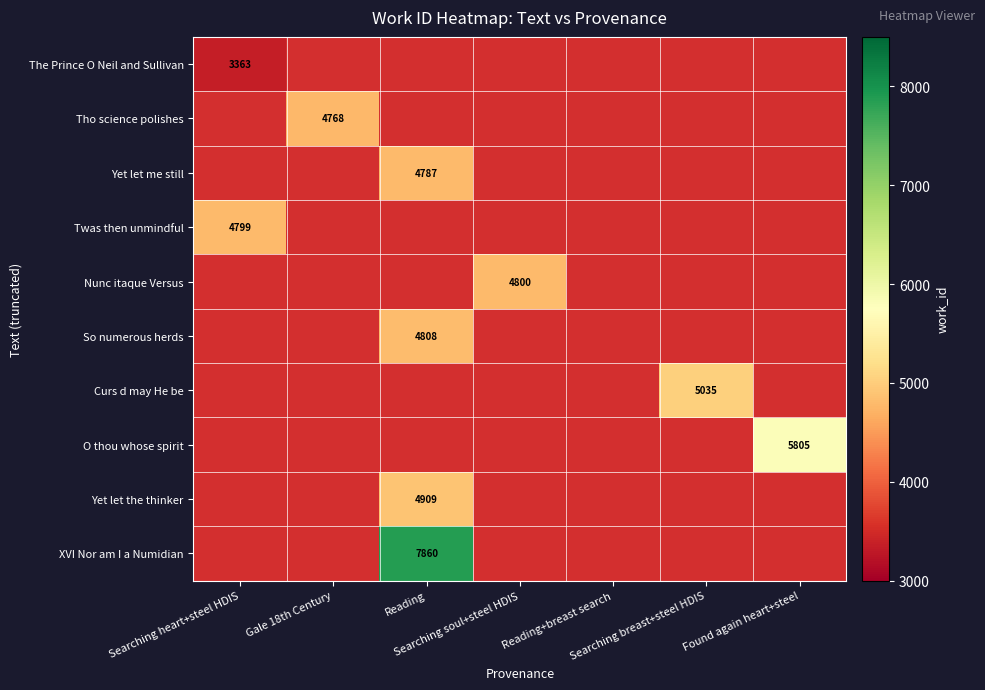

Rank the categories by Tho science polishes value from highest to lowest.

Searching heart+steel HDIS, Gale 18th Century, Reading, Searching soul+steel HDIS, Reading+breast search, Searching breast+steel HDIS, Found again heart+steel